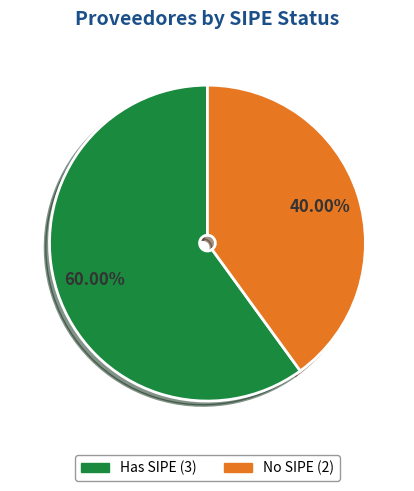

What is the ratio of the value at Has SIPE (3) to the value at No SIPE (2)?

1.5